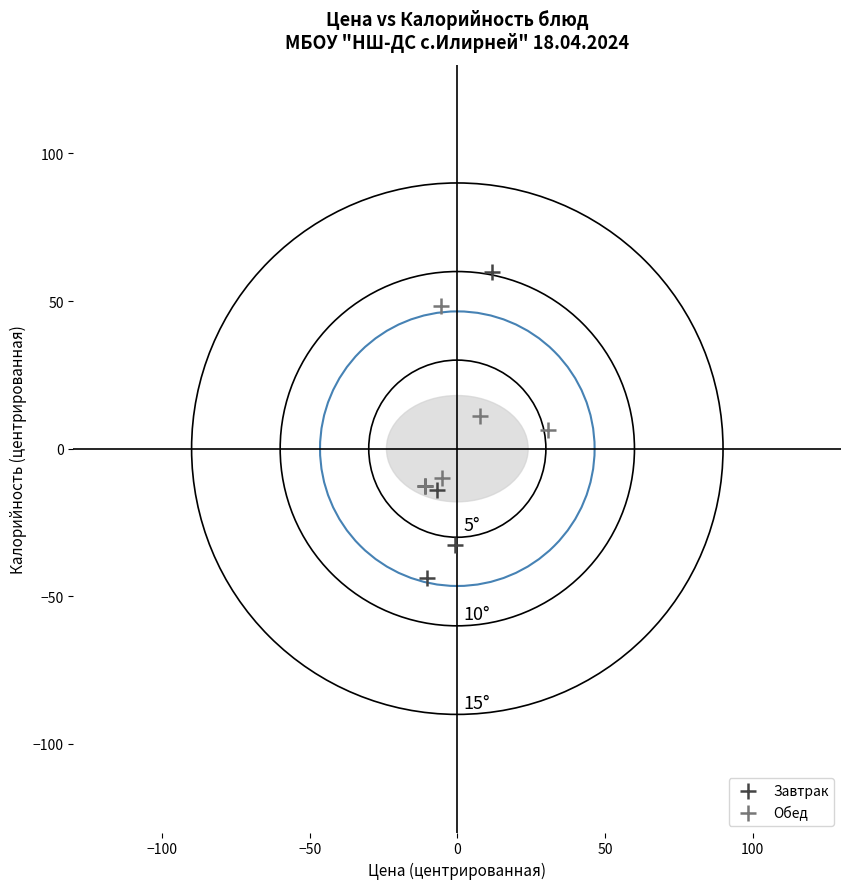

Which series contains the highest Y value?

Завтрак